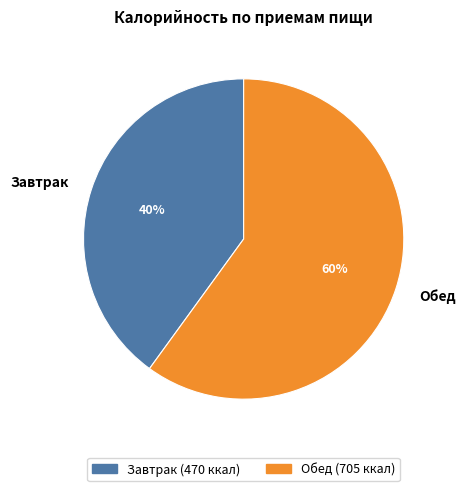

What is the majority slice?

Обед